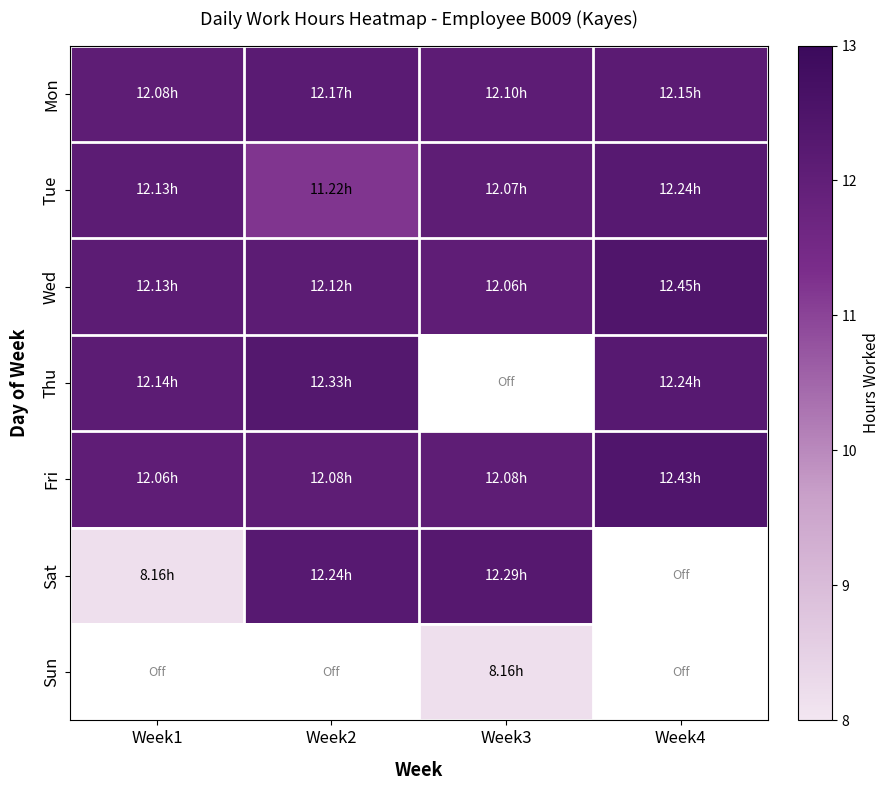

Which series has the largest range (max minus min)?

Sat